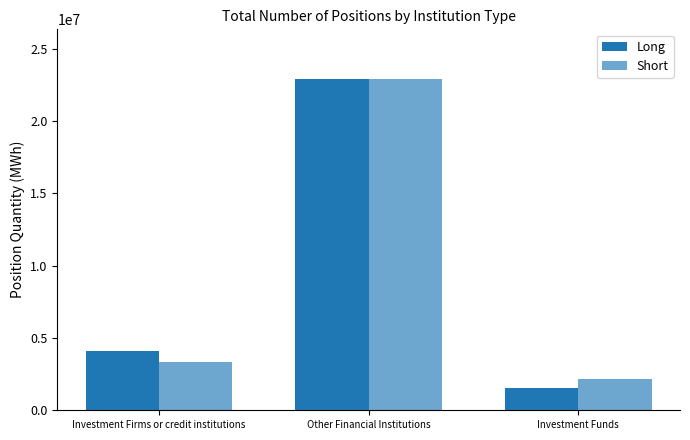

What is the sum of all Short values?

28394918